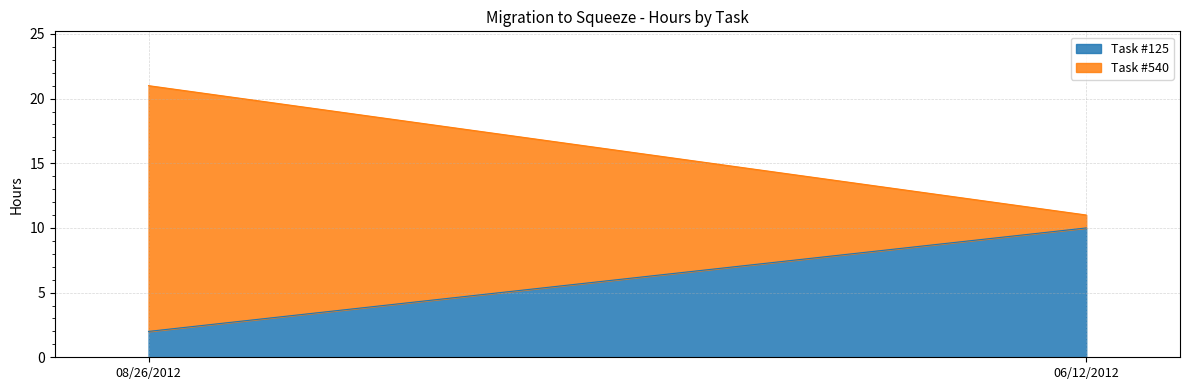

Count the number of data series in this chart.

2